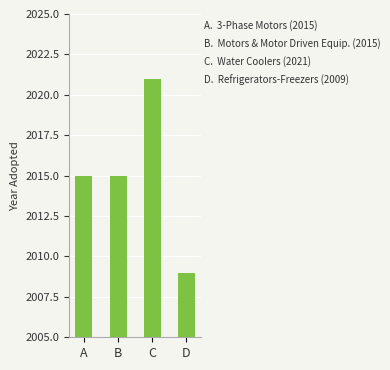

The chart shows a value of 2015 at A. True or false?

True